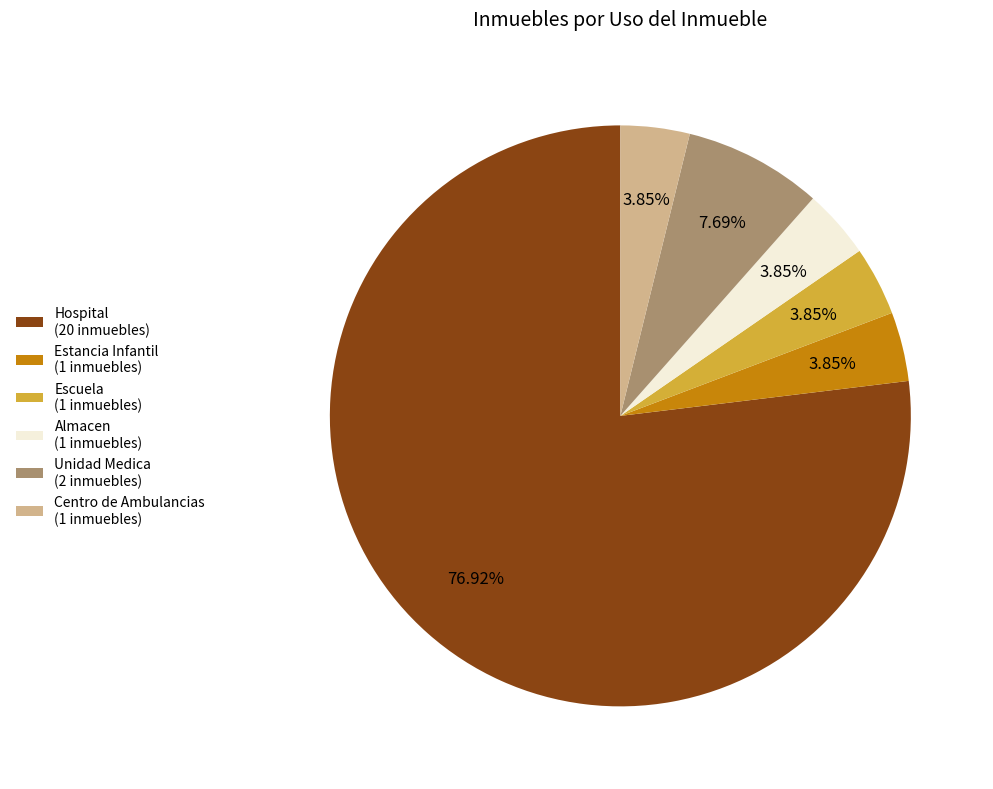

Is Hospital the majority of the pie?

Yes